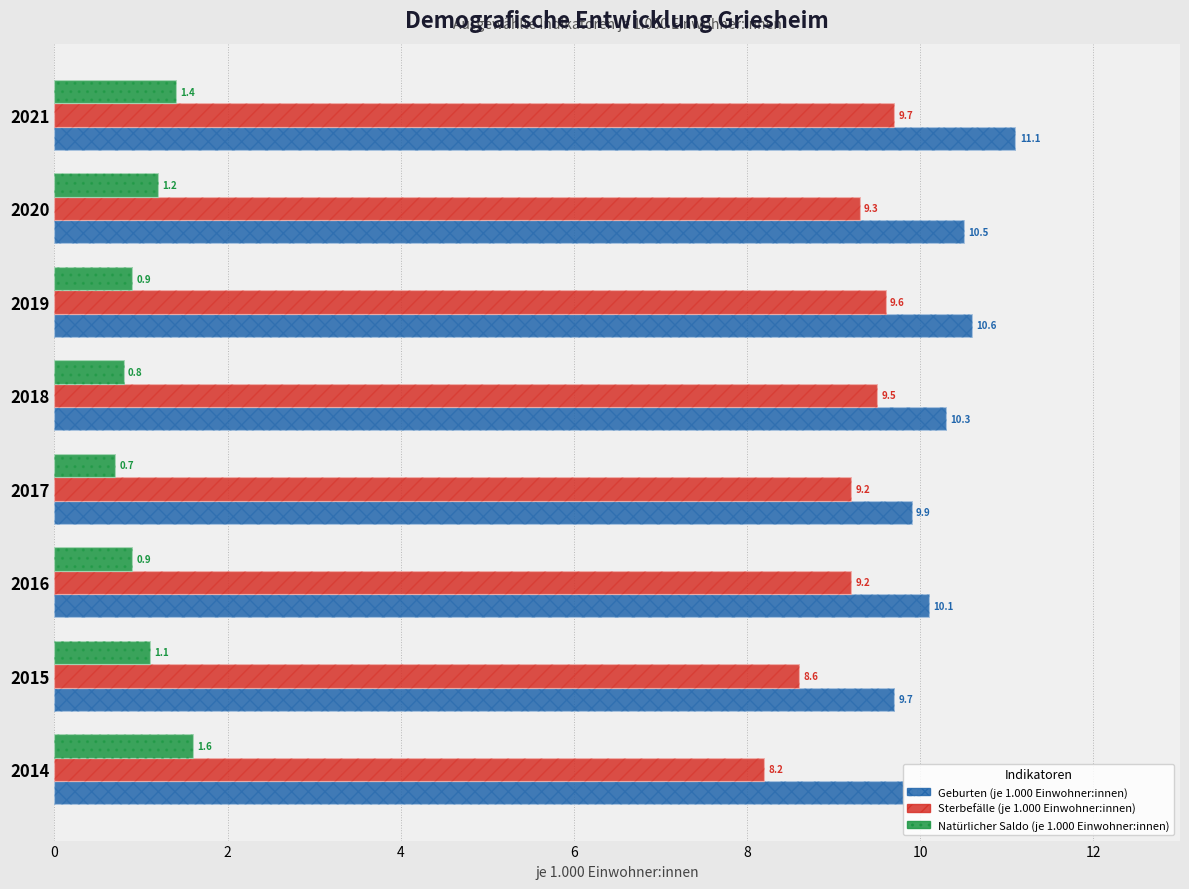

How many groups of bars are there?

8